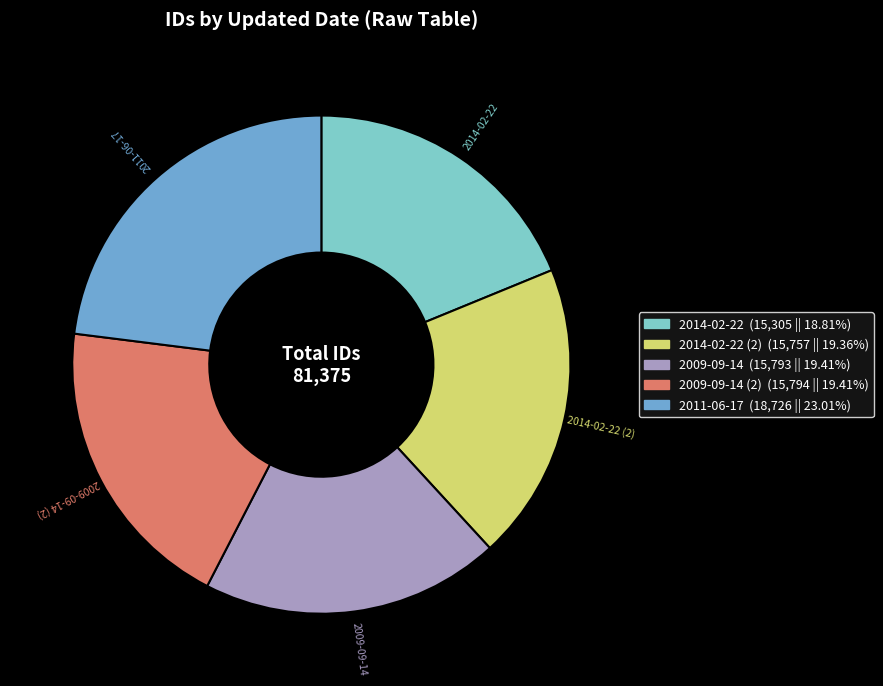

Does any single category account for the majority?

No